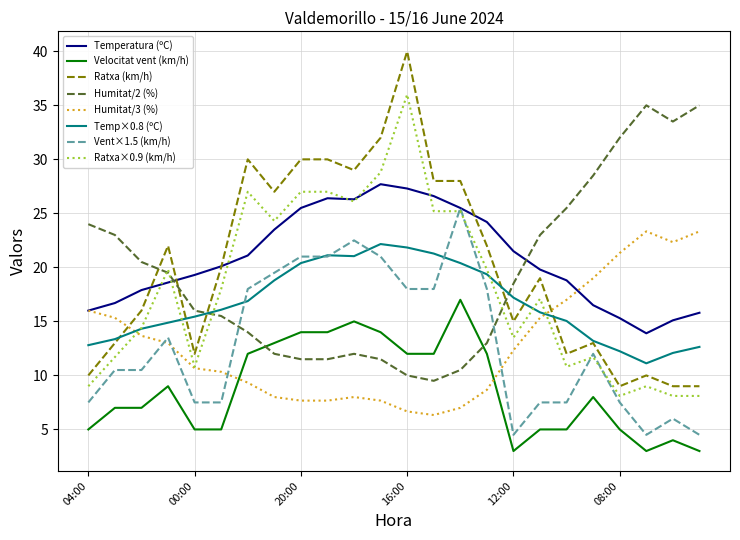

Which series has the widest spread of values?

Ratxa (km/h)